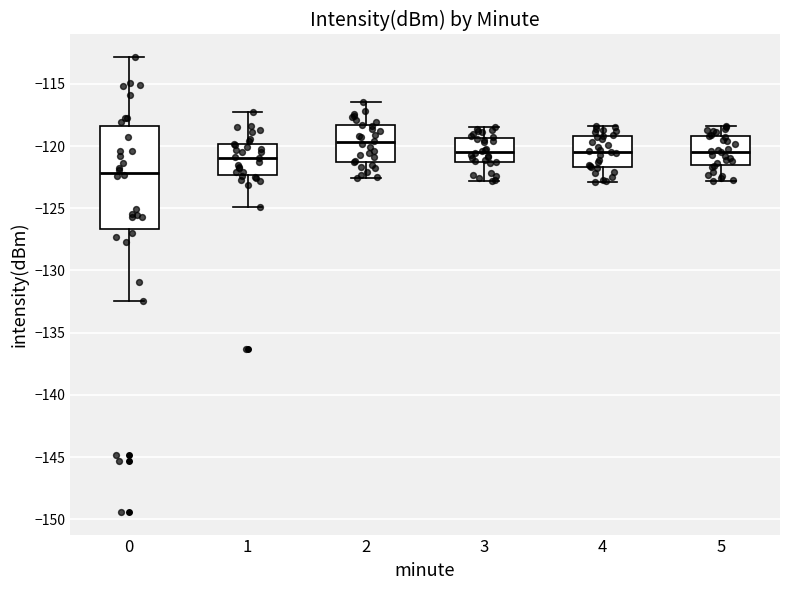

Reading left to right, transcribe this box plot: for each box, give where its median line is, the range the box spans, and where its two whiskers end, as read against the y-axis. The values are not printed on the chart, so give them approximately, as read against the axis.

0: median -122.0, box -126.5 to -118.5, whiskers -132.5 to -113.0
1: median -121.0, box -122.5 to -120.0, whiskers -125.0 to -117.5
2: median -119.5, box -121.5 to -118.5, whiskers -122.5 to -116.5
3: median -120.5, box -121.5 to -119.5, whiskers -123.0 to -118.5
4: median -120.5, box -121.5 to -119.0, whiskers -123.0 to -118.5
5: median -120.5, box -121.5 to -119.0, whiskers -123.0 to -118.5